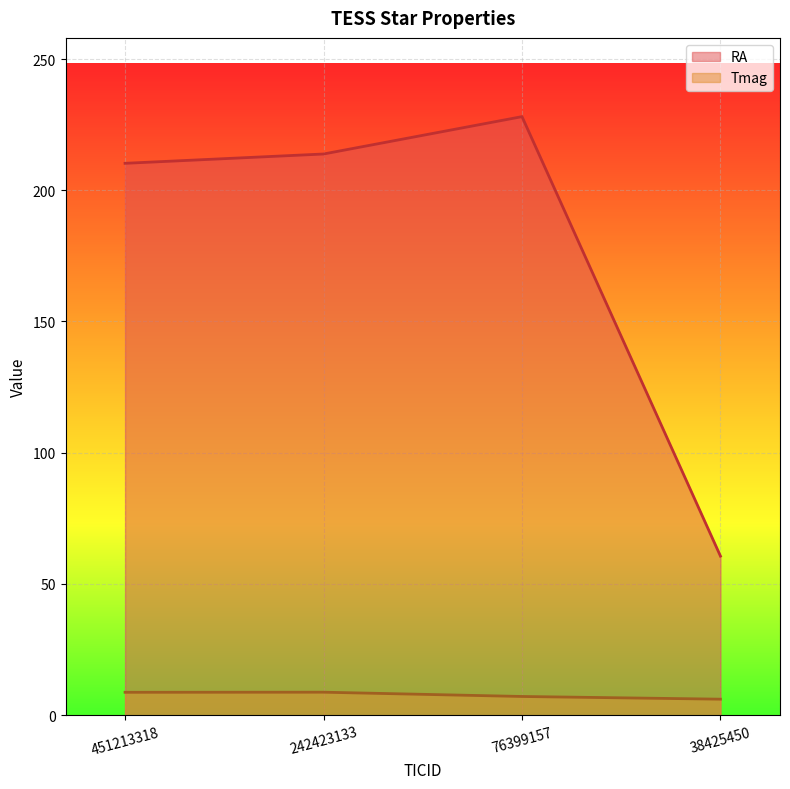

Rank the categories by Tmag value from highest to lowest.

242423133, 451213318, 76399157, 38425450